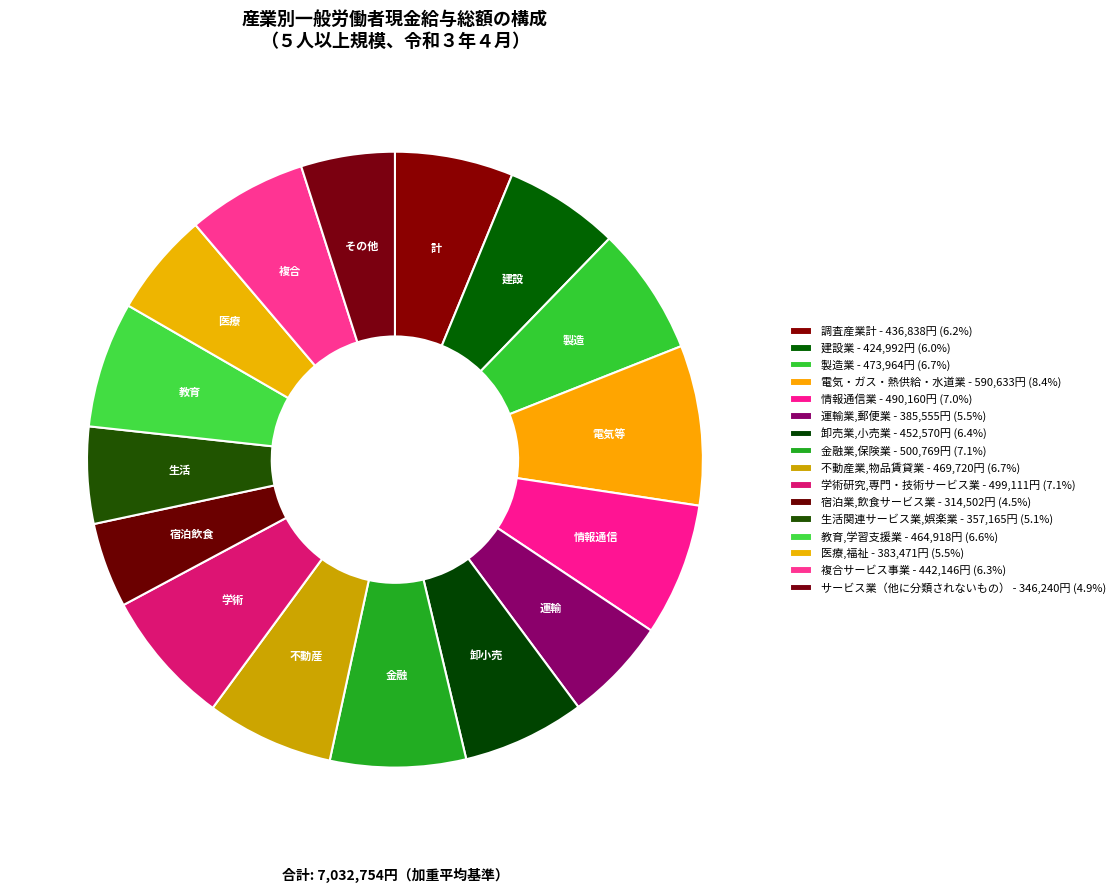

How many segments does this pie chart have?

16